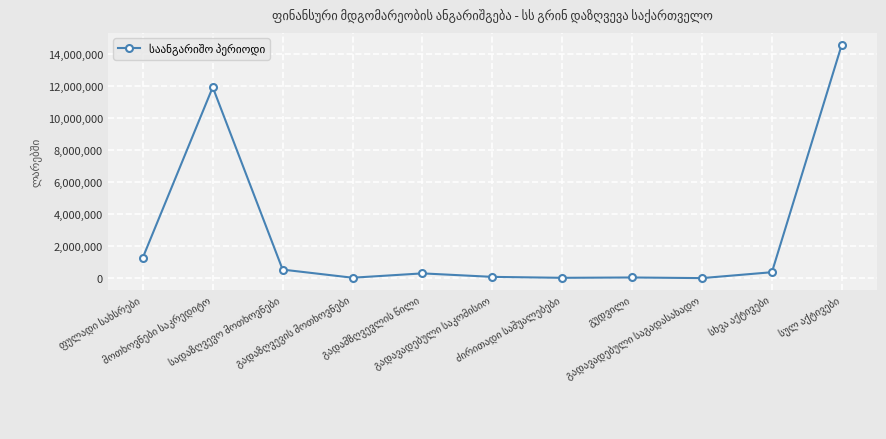

What is the value of the 11th point from the left?

14598362.7